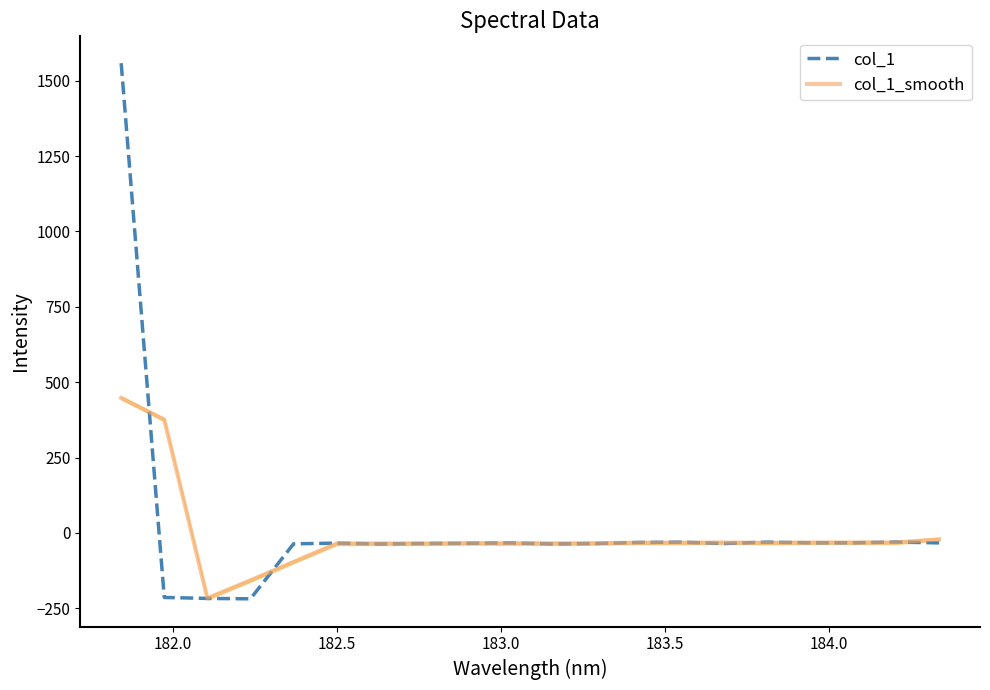

What is the lowest value of the col_1 series?

-218.4